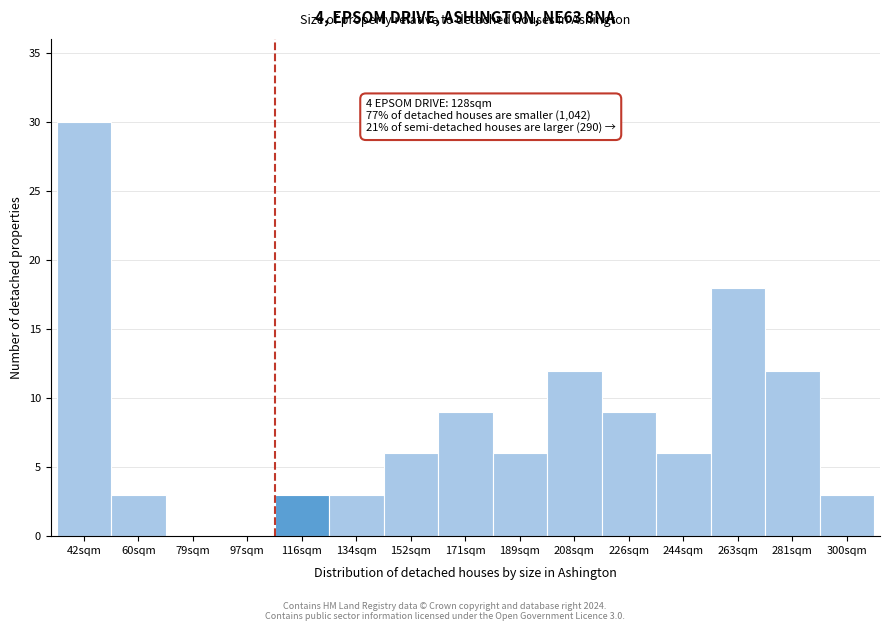

Reading right to left, transcribe all the data shown in this chart.

300sqm=3	281sqm=12	263sqm=18	244sqm=6	226sqm=9	208sqm=12	189sqm=6	171sqm=9	152sqm=6	134sqm=3	116sqm=3	97sqm=0	79sqm=0	60sqm=3	42sqm=30